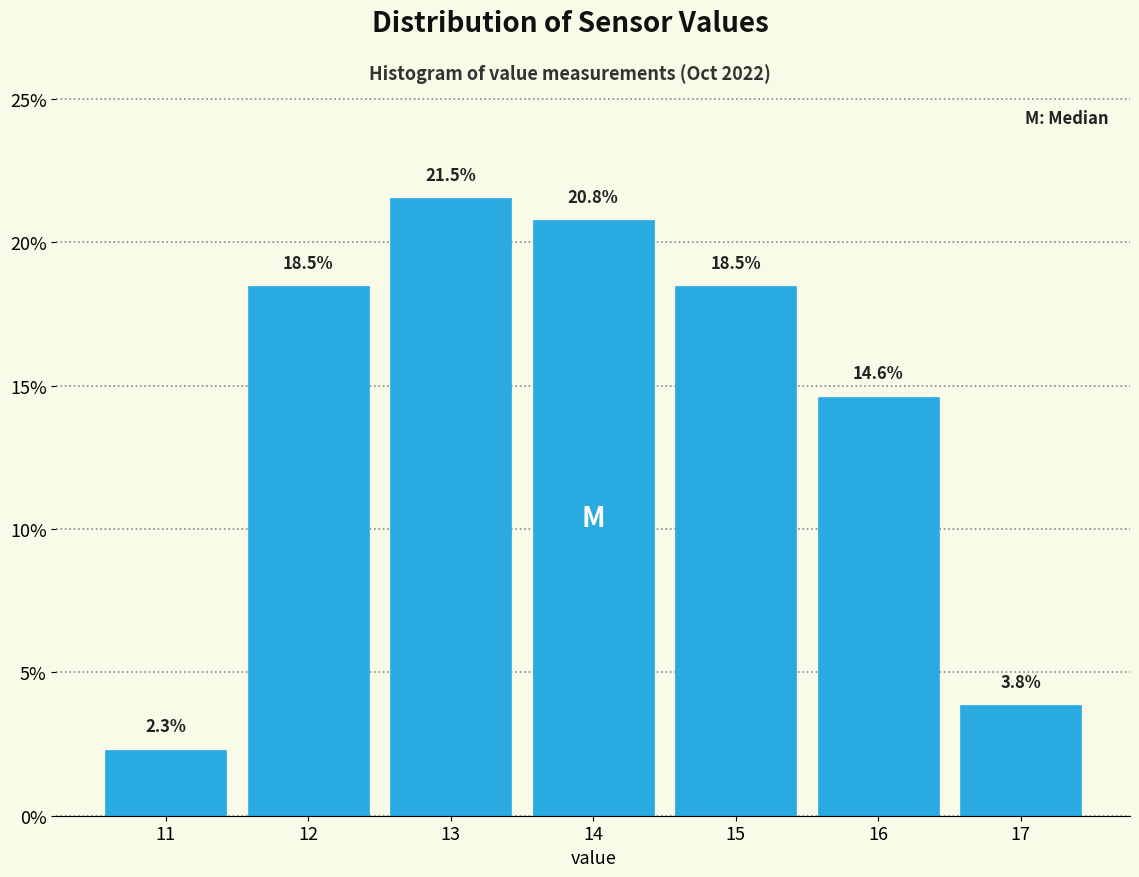

Reading right to left, list all the values displayed in this chart.

17=3.8	16=14.6	15=18.5	14=20.8	13=21.5	12=18.5	11=2.3